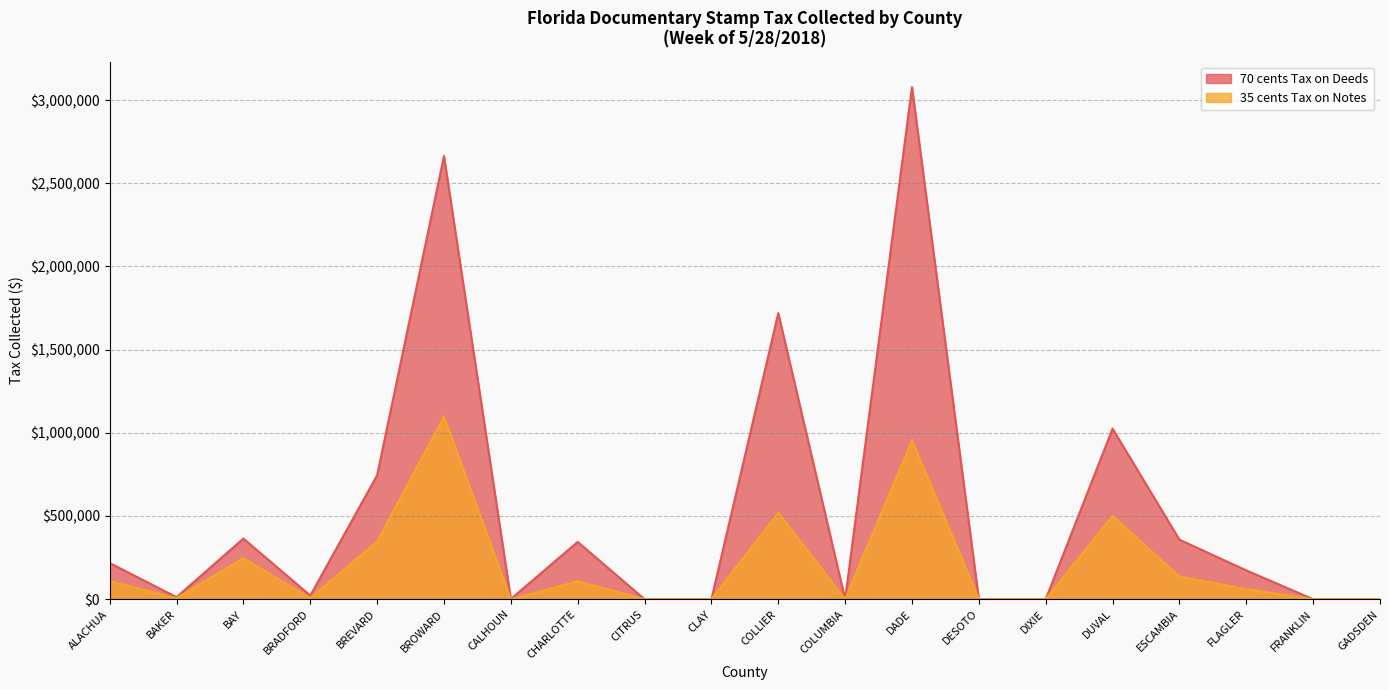

What is the difference between the maximum and second lowest values in the 70 cents Tax on Deeds series?

3078010.2